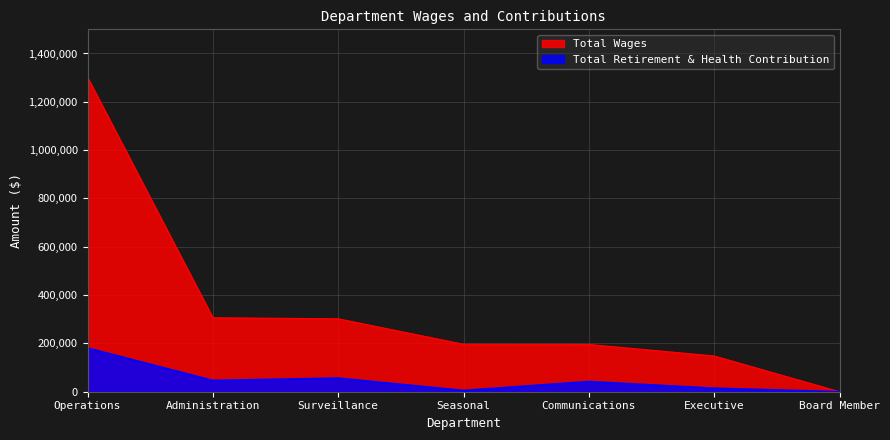

How many data points in Total Retirement & Health Contribution are above 42131?

3